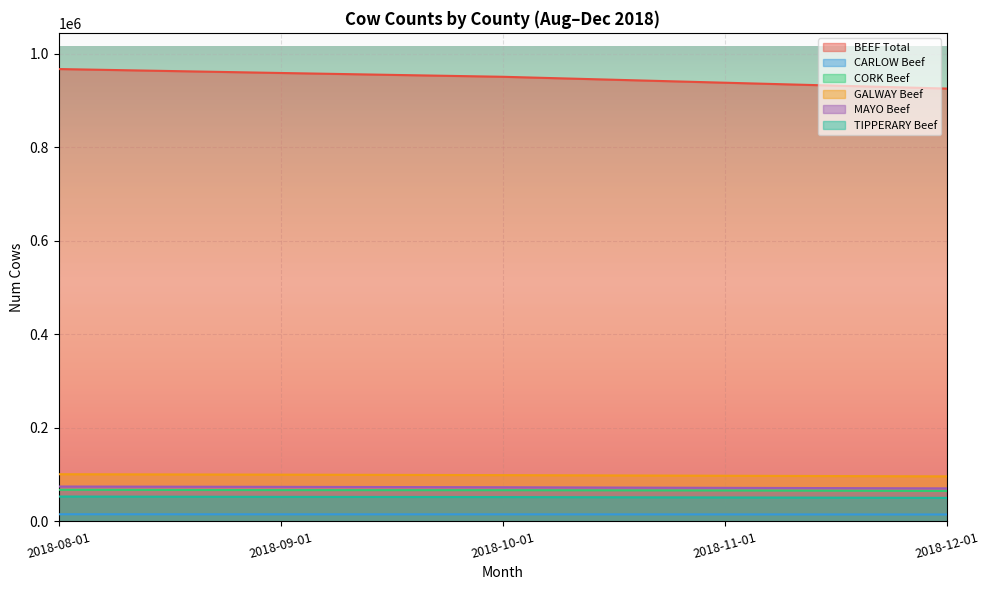

True or false: TIPPERARY Beef and MAYO Beef intersect in this chart.

False